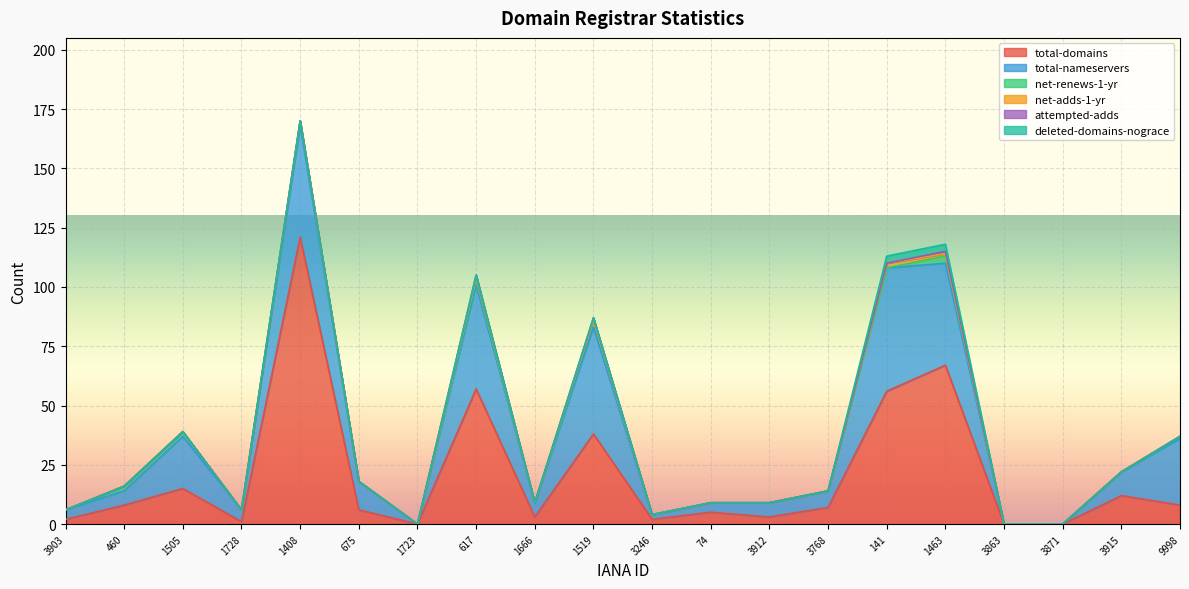

How many data points does each series have?

20